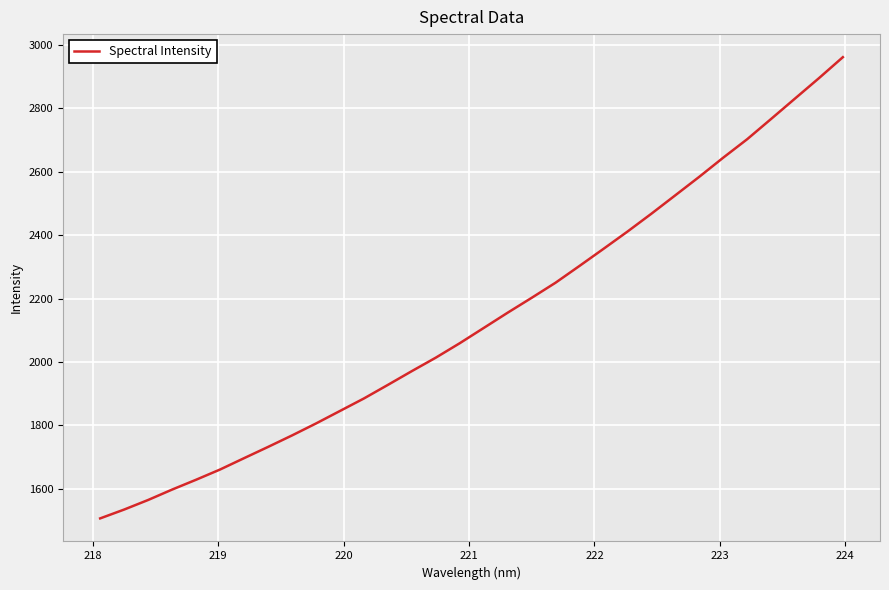

What is the minimum value shown in the chart?

1506.4